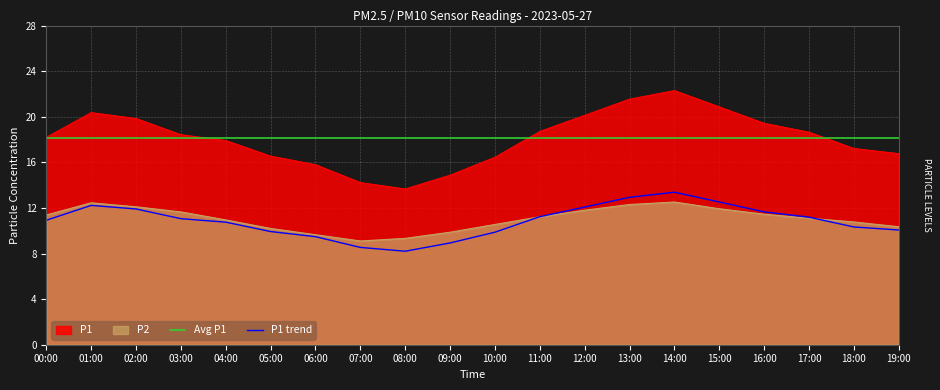

Is it true that P2 equals 2.9 at 17:00?

False